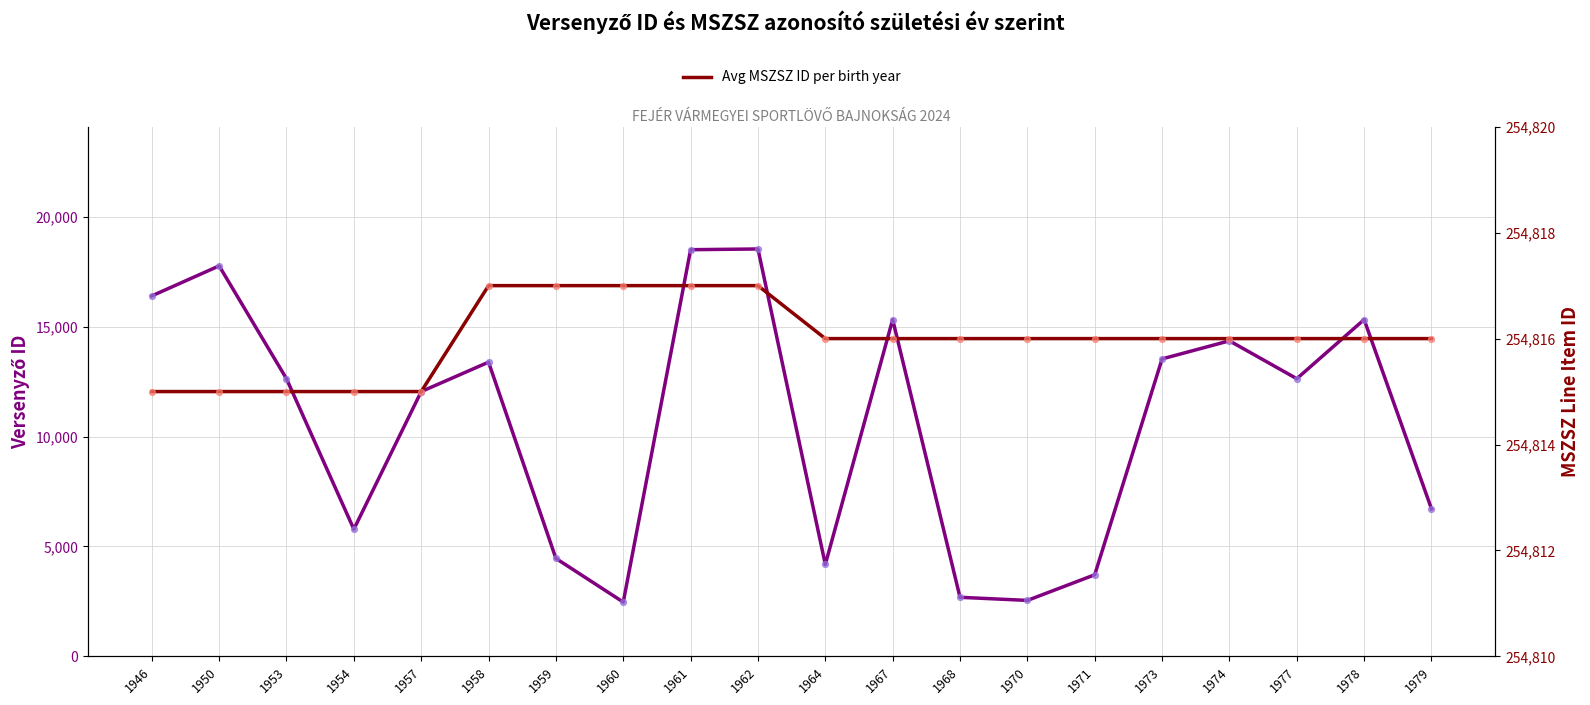

Which series reaches the maximum Y coordinate?

Avg MSZSZ ID per birth year